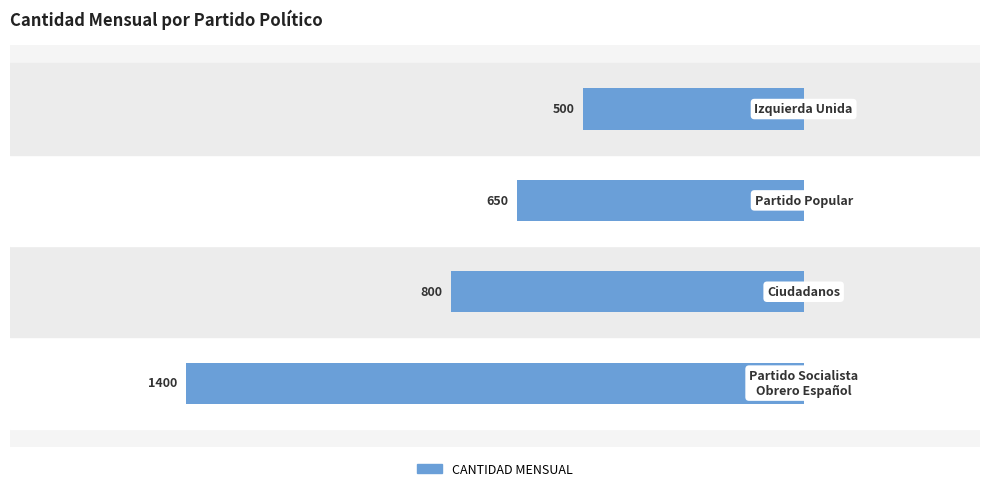

Does the chart contain any negative values?

Yes